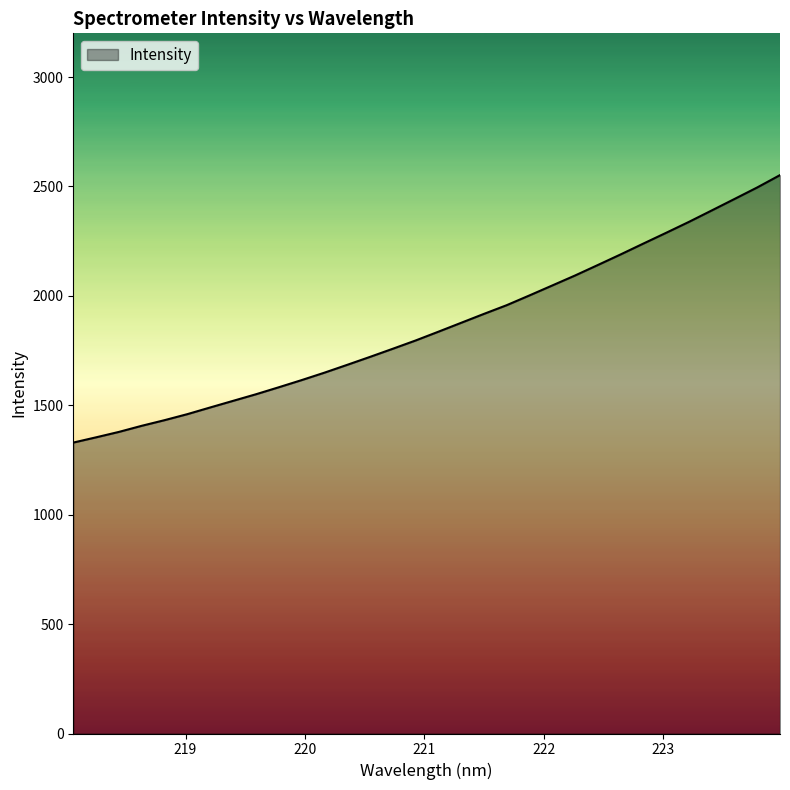

What is the smallest value displayed?

1329.6